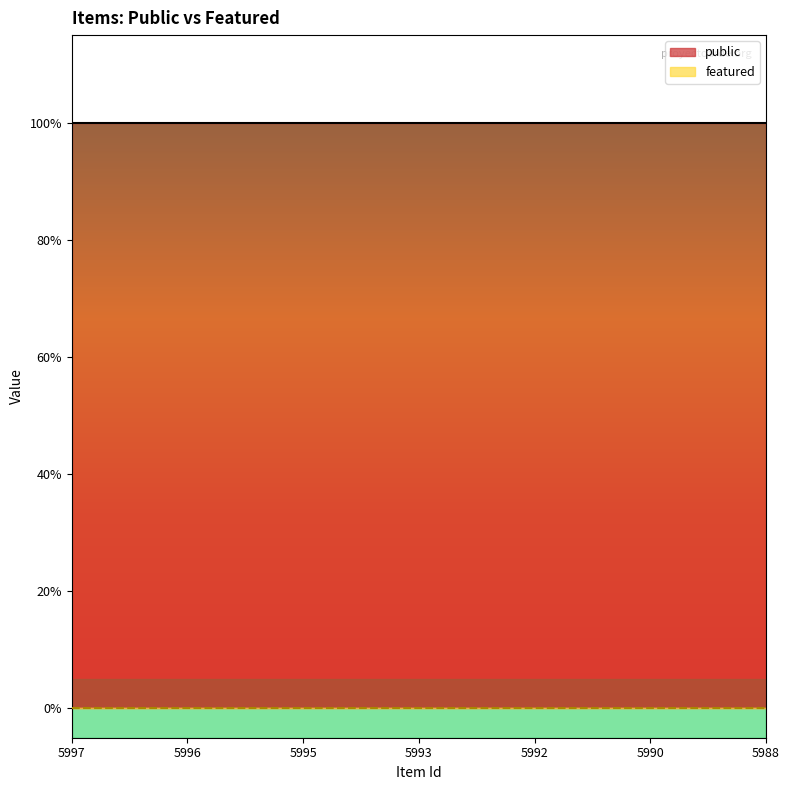

Is it true that featured equals 0 at 5993?

True